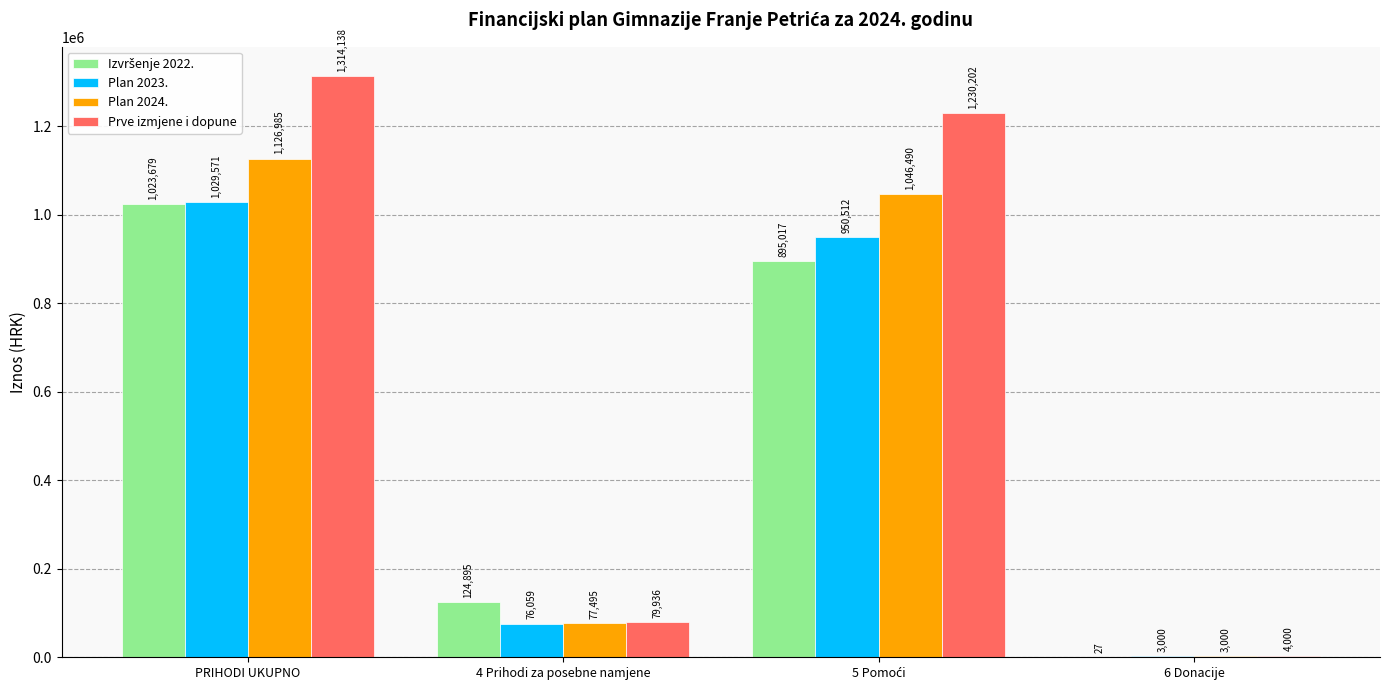

What is the approximate value of Prve izmjene i dopune at 4 Prihodi za posebne namjene?

79936.3